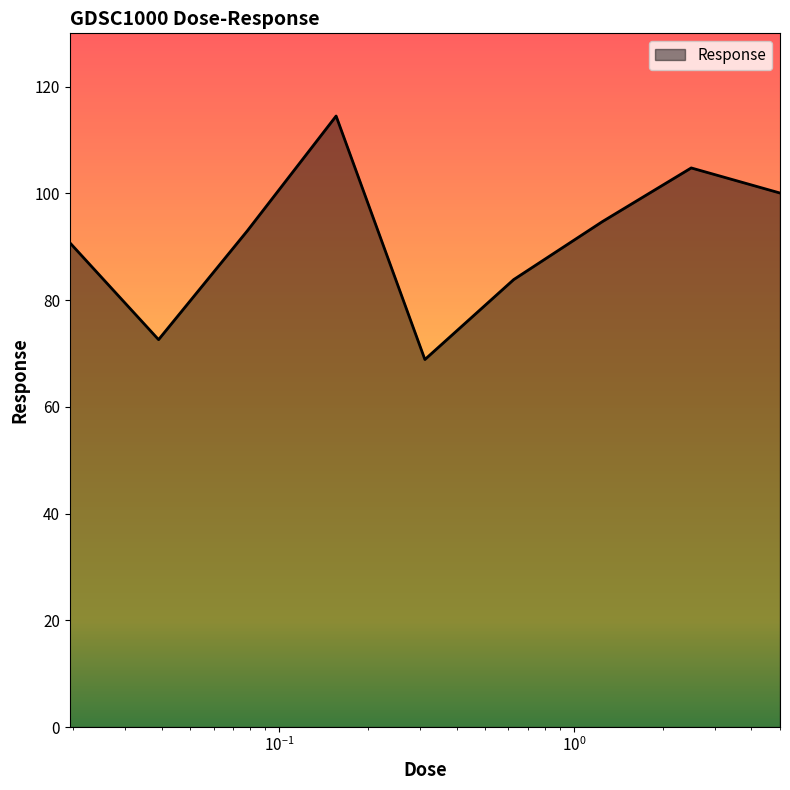

What is the minimum value shown in the chart?

68.9